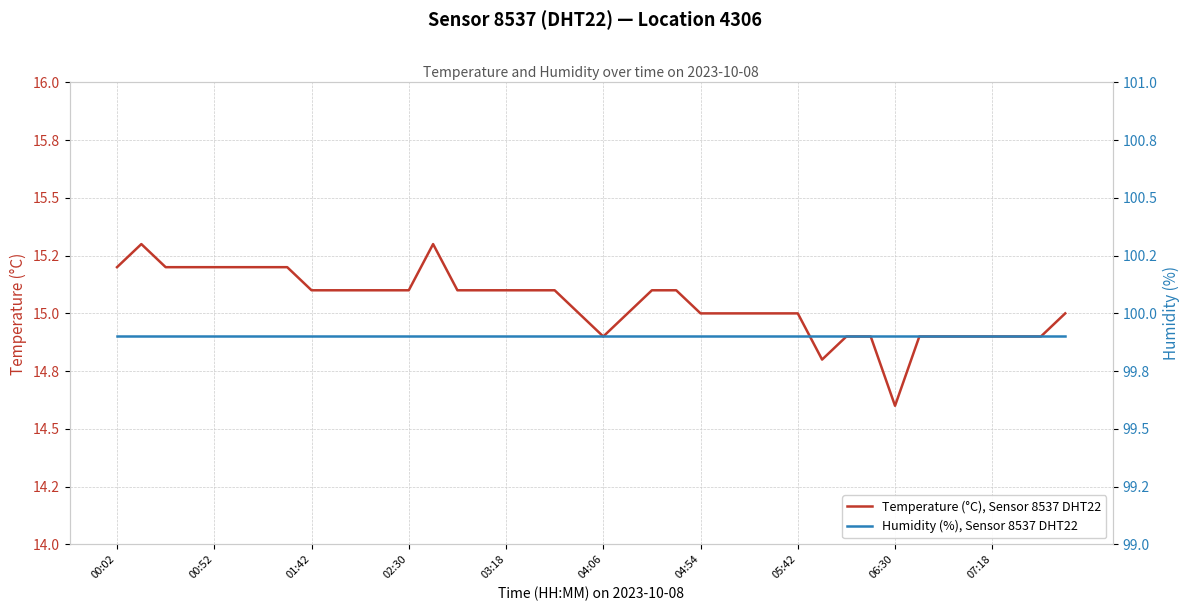

What is the lowest value of the Temperature (°C), Sensor 8537 DHT22 series?

14.6